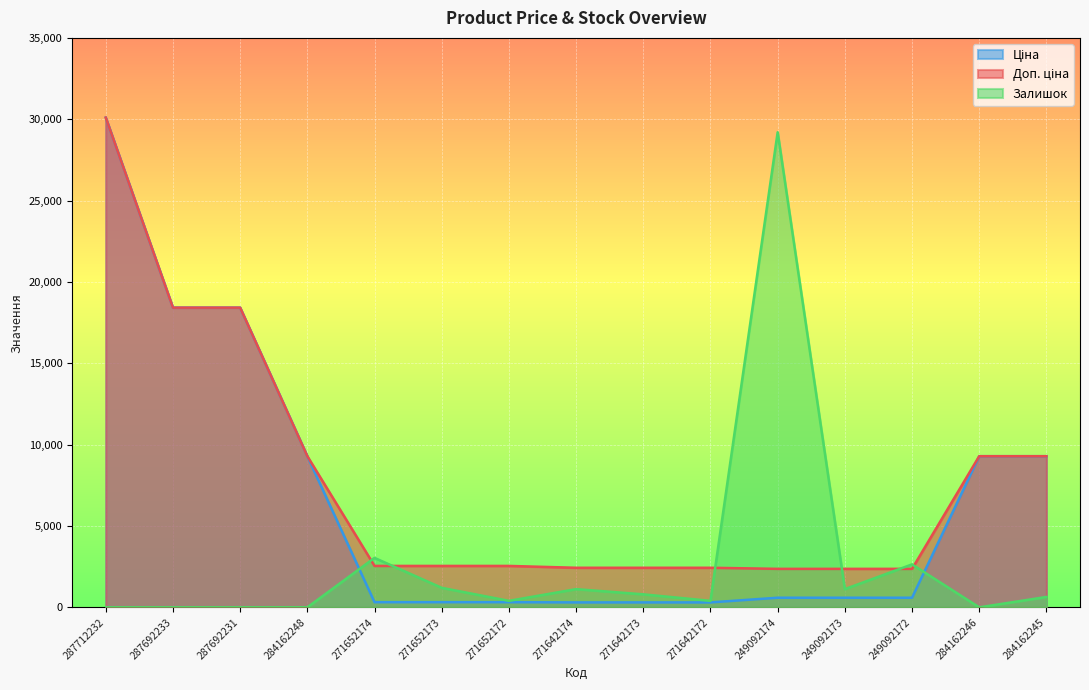

Where does the Доп. ціна series first go above 2546?

287712232